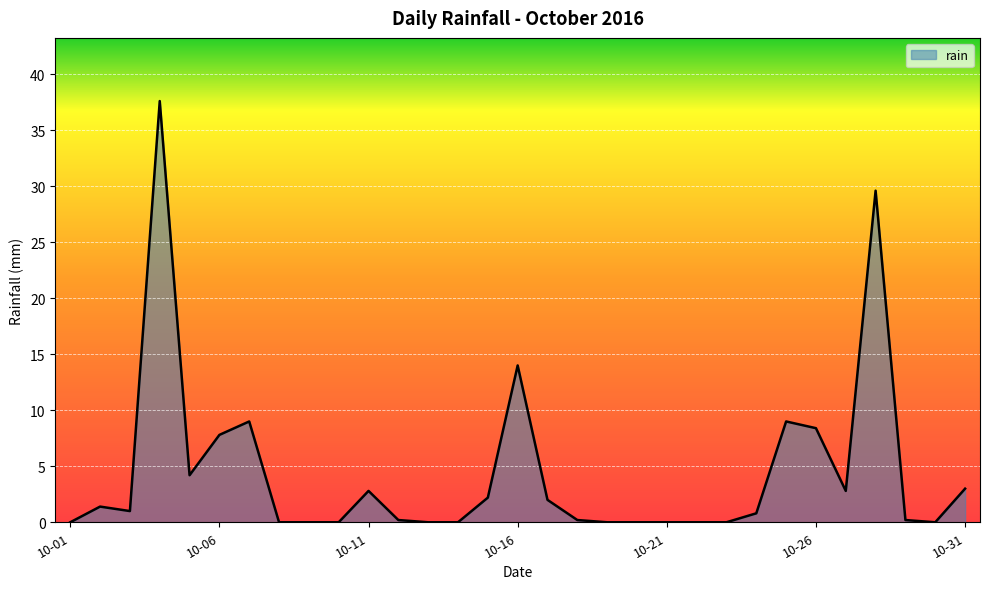

What is the maximum value shown in the chart?

37.6